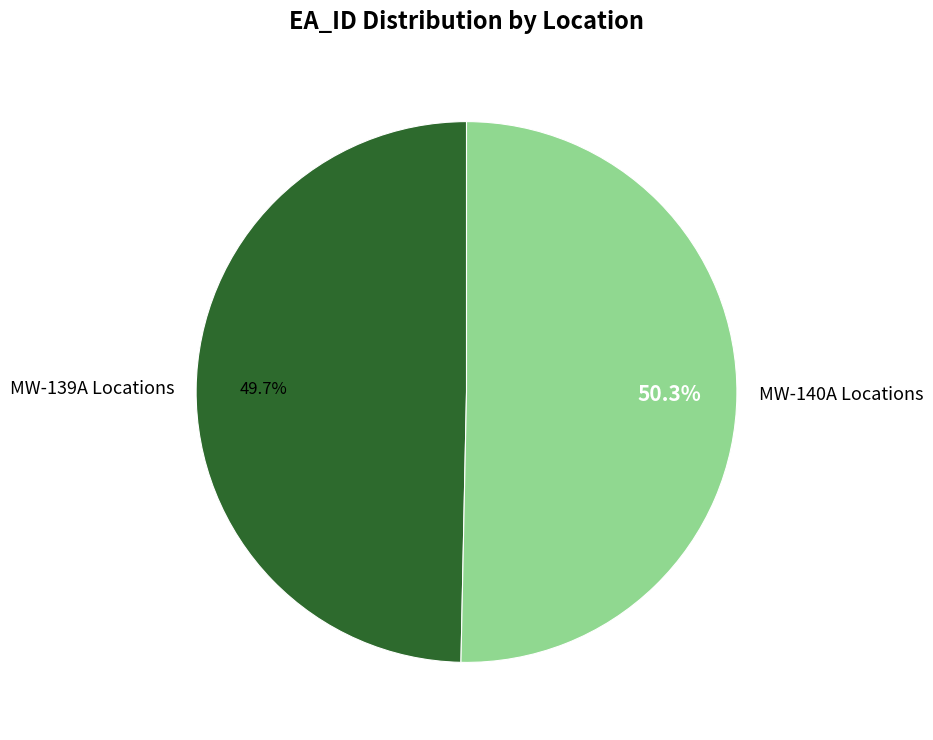

How many slices are in this pie chart?

2